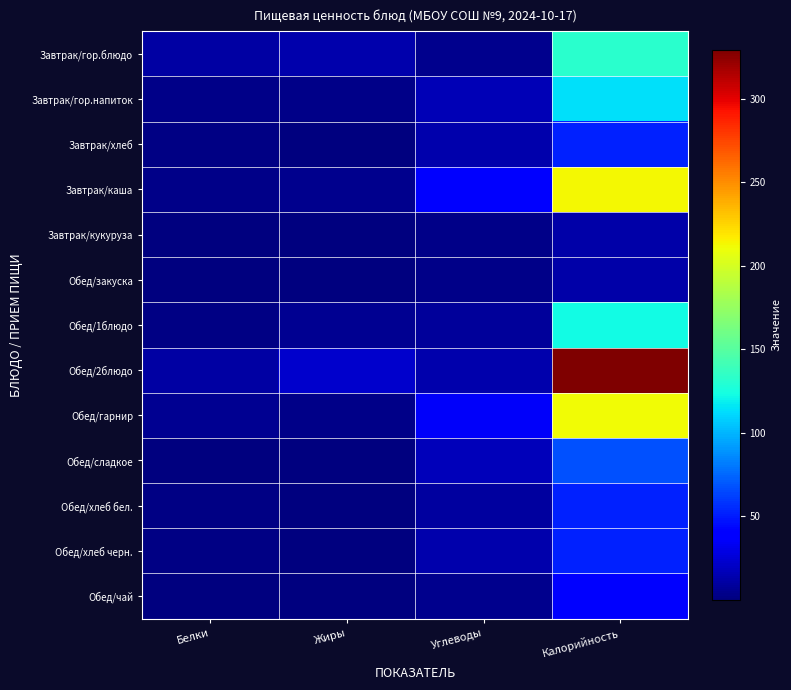

Reading left to right, list all the values displayed in this chart.

Завтрак/гор.блюдо: Белки=10.4	Жиры=13.1	Углеводы=4.1	Калорийность=131.2
Завтрак/гор.напиток: Белки=3.8	Жиры=3.7	Углеводы=16.2	Калорийность=113.4
Завтрак/хлеб: Белки=2.1	Жиры=0.4	Углеводы=13.6	Калорийность=52.0
Завтрак/каша: Белки=3.7	Жиры=4.0	Углеводы=39.0	Калорийность=213.3
Завтрак/кукуруза: Белки=0.7	Жиры=0.1	Углеводы=3.4	Калорийность=12.1
Обед/закуска: Белки=0.7	Жиры=0.1	Углеводы=3.1	Калорийность=12.6
Обед/1блюдо: Белки=2.4	Жиры=5.7	Углеводы=8.2	Калорийность=123.4
Обед/2блюдо: Белки=10.9	Жиры=22.1	Углеводы=13.4	Калорийность=329.1
Обед/гарнир: Белки=5.5	Жиры=3.6	Углеводы=35.1	Калорийность=211.1
Обед/сладкое: Белки=0.6	Жиры=0.6	Углеводы=17.4	Калорийность=67.0
Обед/хлеб бел.: Белки=1.3	Жиры=0.1	Углеводы=9.4	Калорийность=52.3
Обед/хлеб черн.: Белки=2.1	Жиры=0.4	Углеводы=13.6	Калорийность=52.0
Обед/чай: Белки=0.1	Жиры=0.0	Углеводы=5.0	Калорийность=41.5